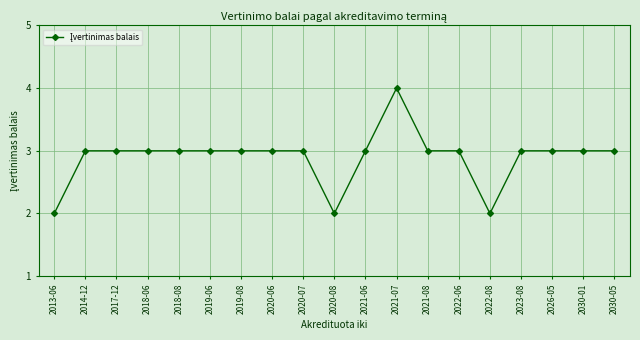

Count the number of data series in this chart.

1